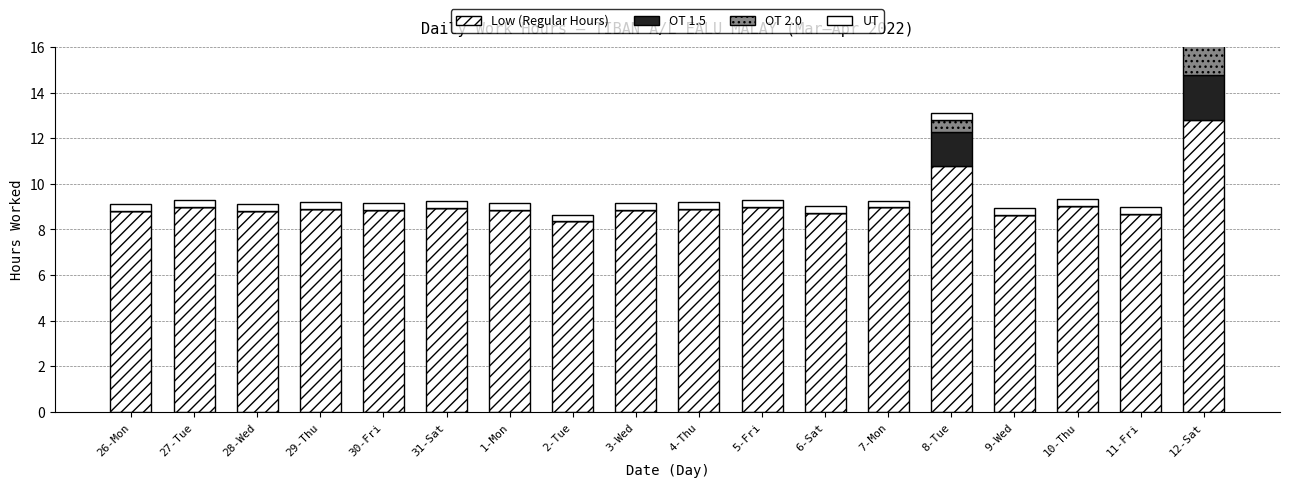

Is the value of UT at 7-Mon greater than the value of Low (Regular Hours) at 9-Wed?

No